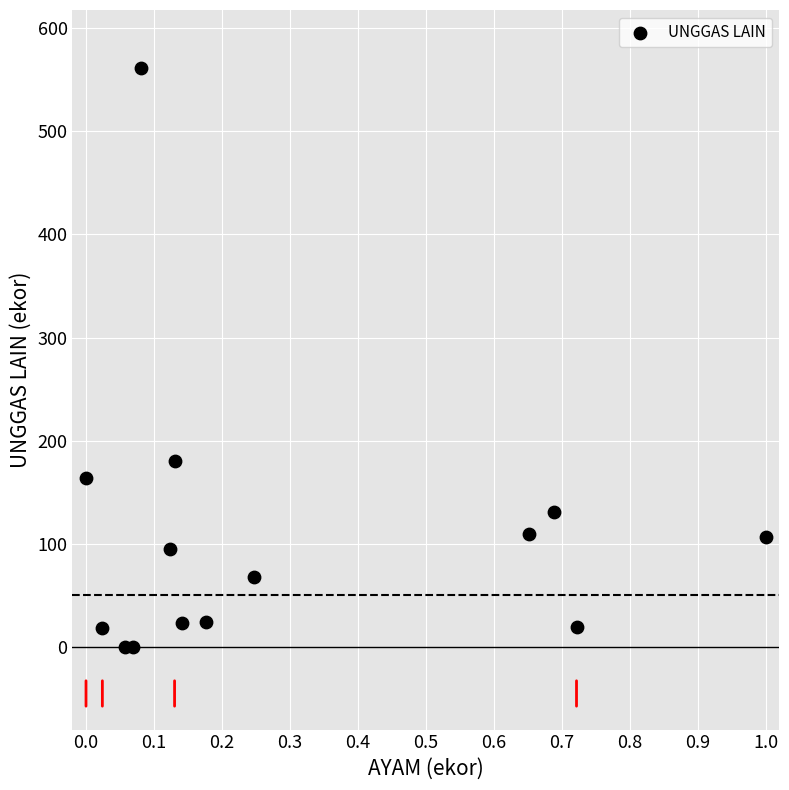

What Y value in the scatter plot is closest to 280?

180.6